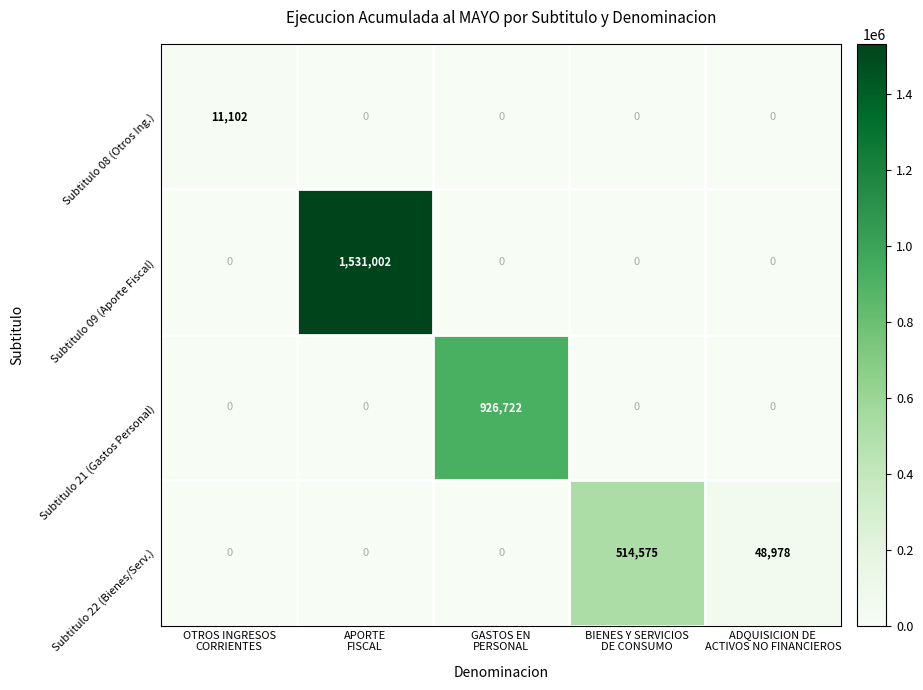

What is the sum of all Subtitulo 21 (Gastos Personal) values?

926722